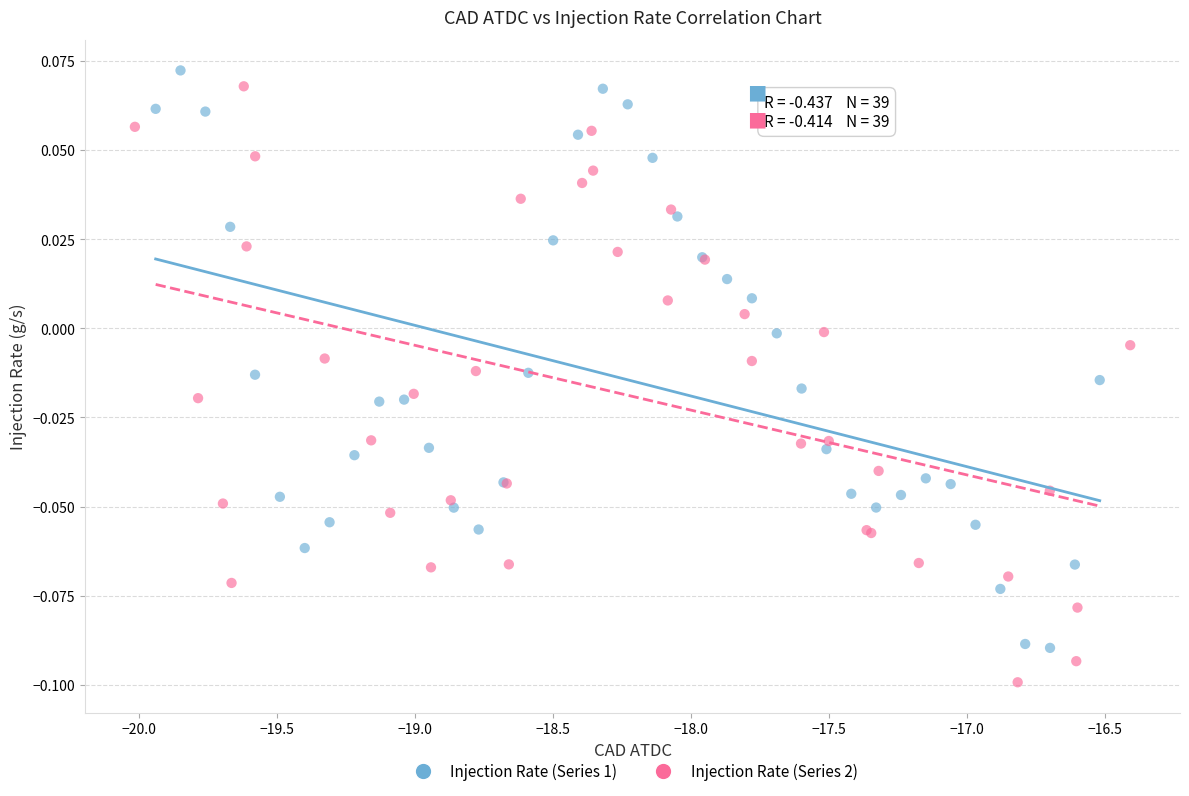

What are all the series names shown in the legend?

Injection Rate (Series 1), Injection Rate (Series 2)